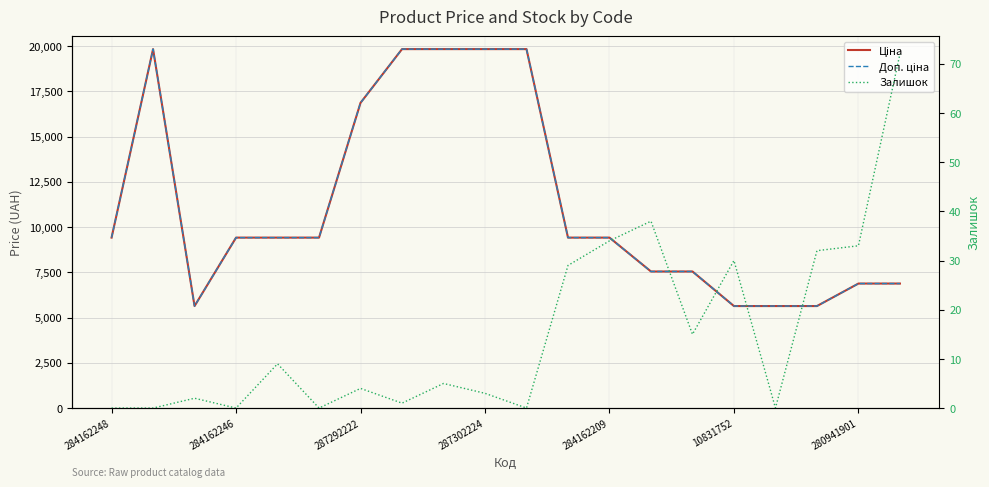

True or false: Доп. ціна and Ціна cross at least once.

False